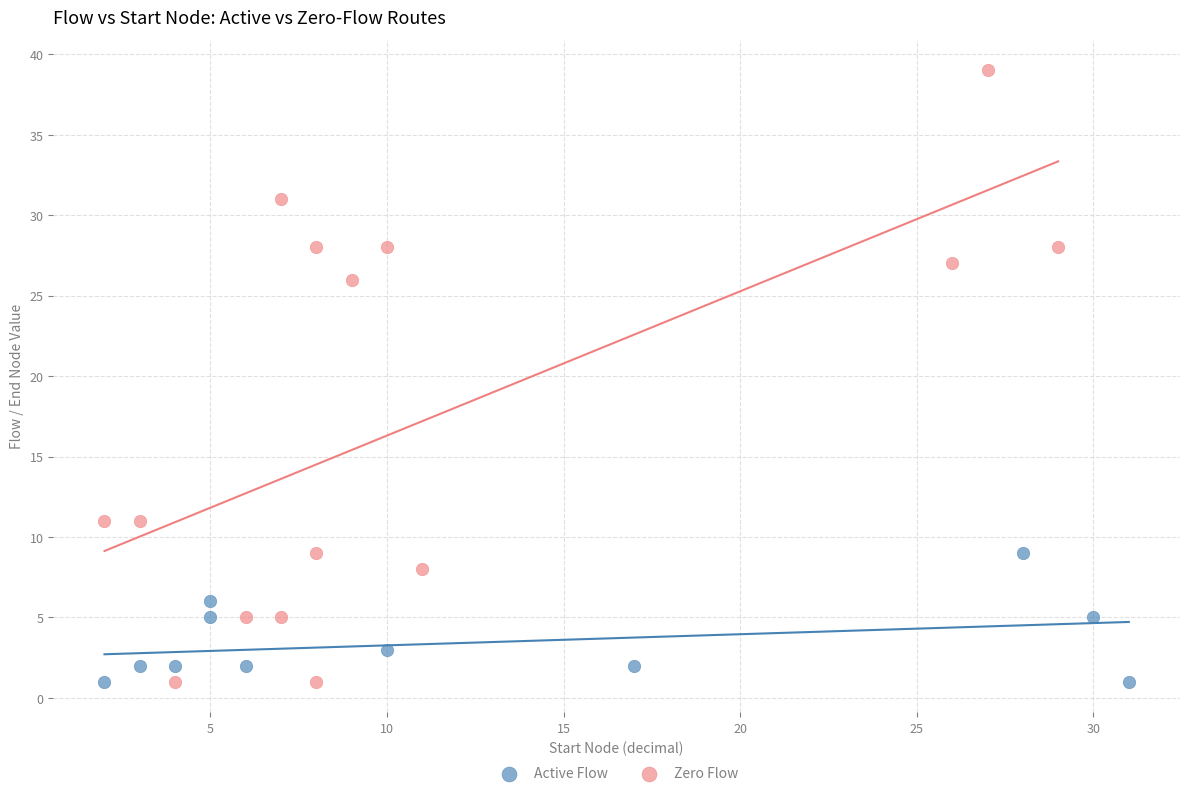

Which series has the widest spread of Y values?

Zero Flow